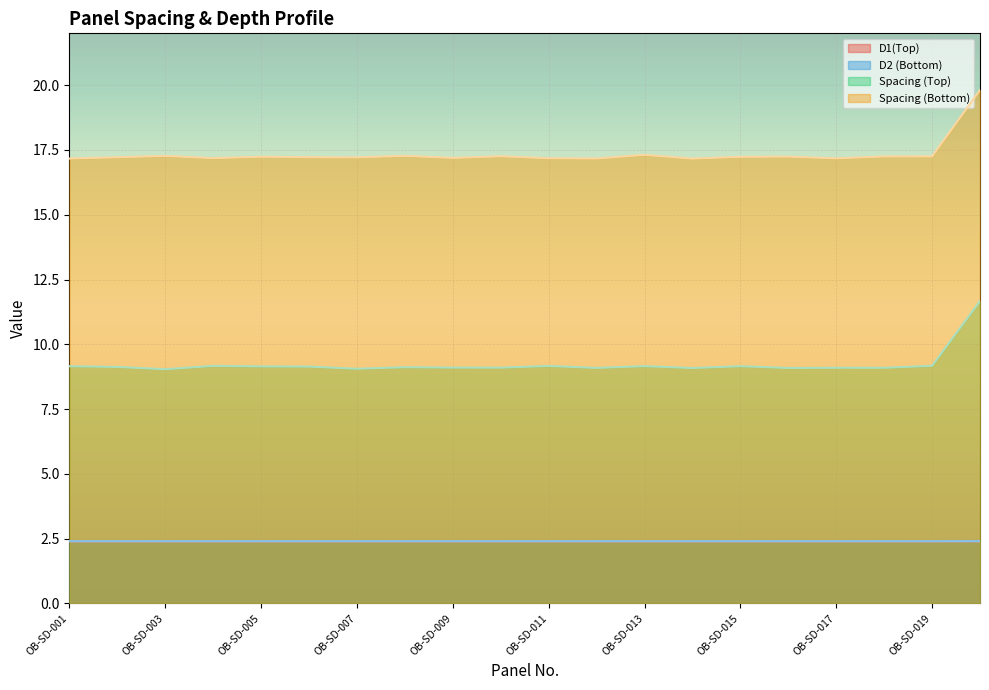

True or false: Spacing (Bottom) has more than 1 points higher than both neighbors.

True